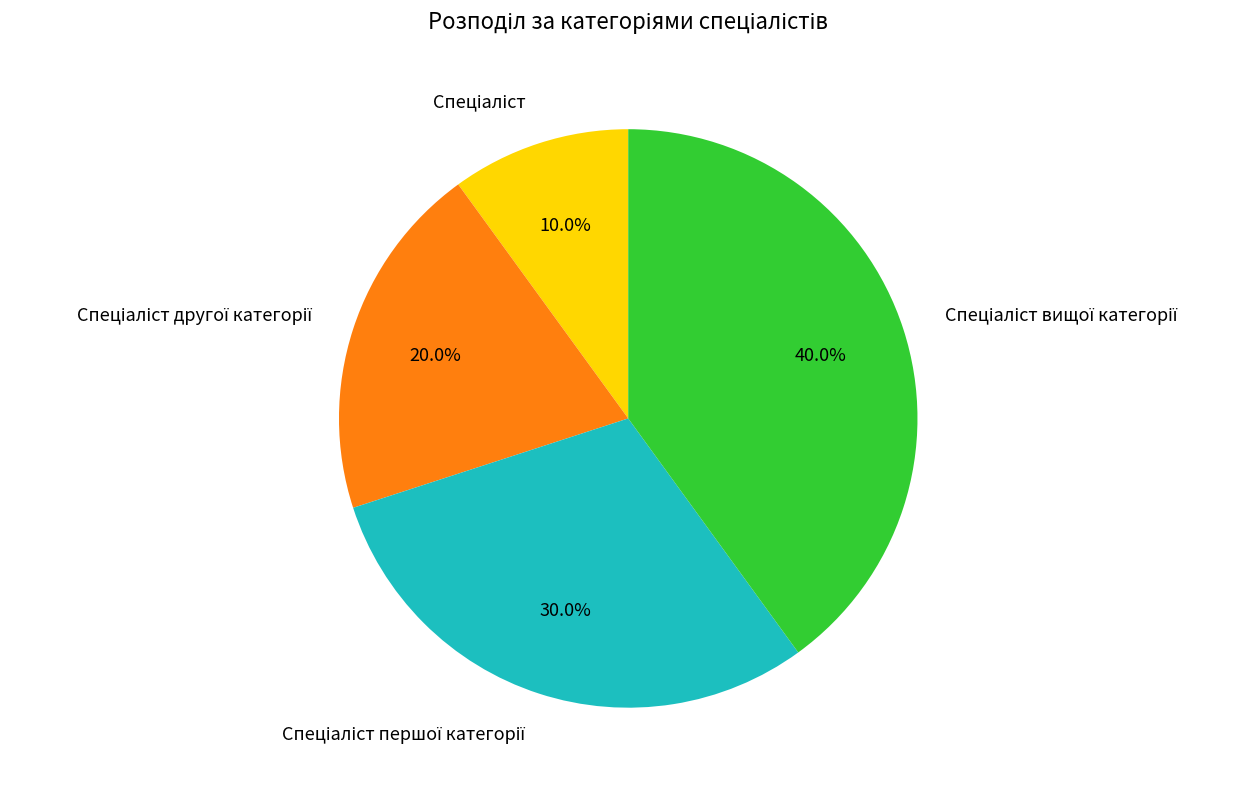

Is there a majority slice in this chart?

No